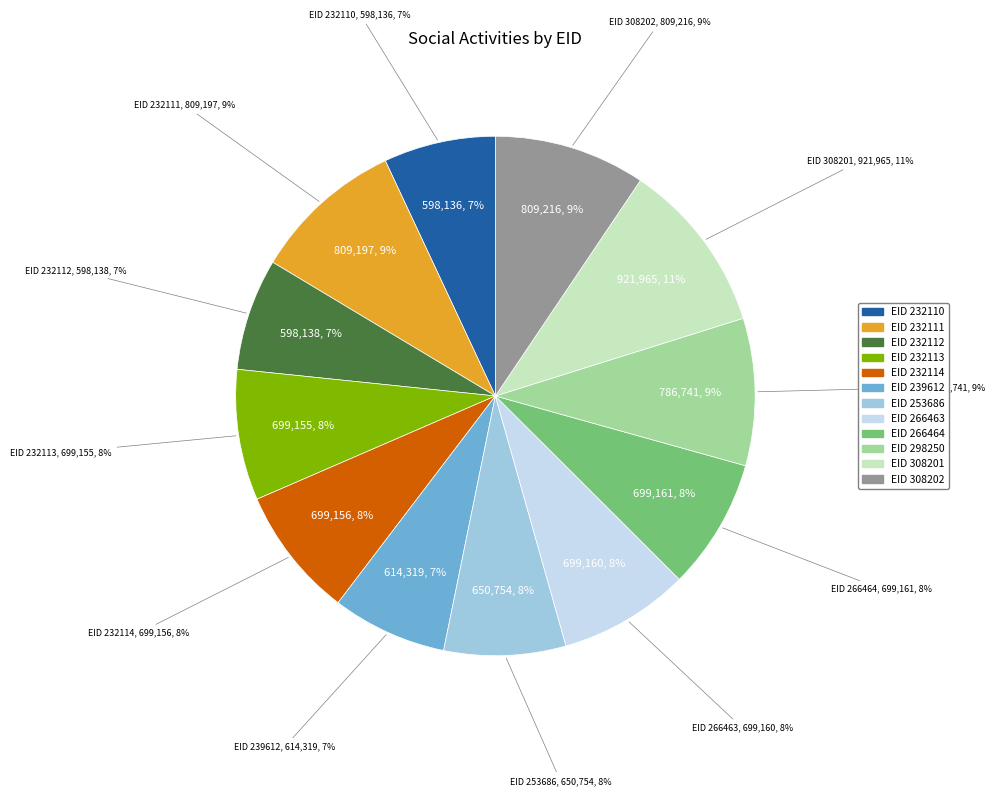

Does 232114 account for over 50% of the chart?

No